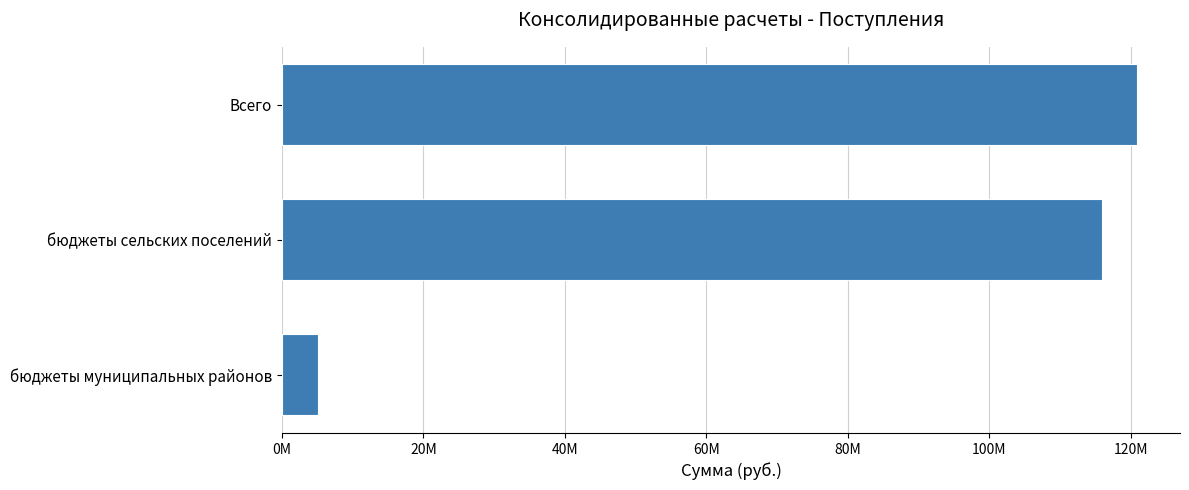

Are the bars horizontal?

Yes